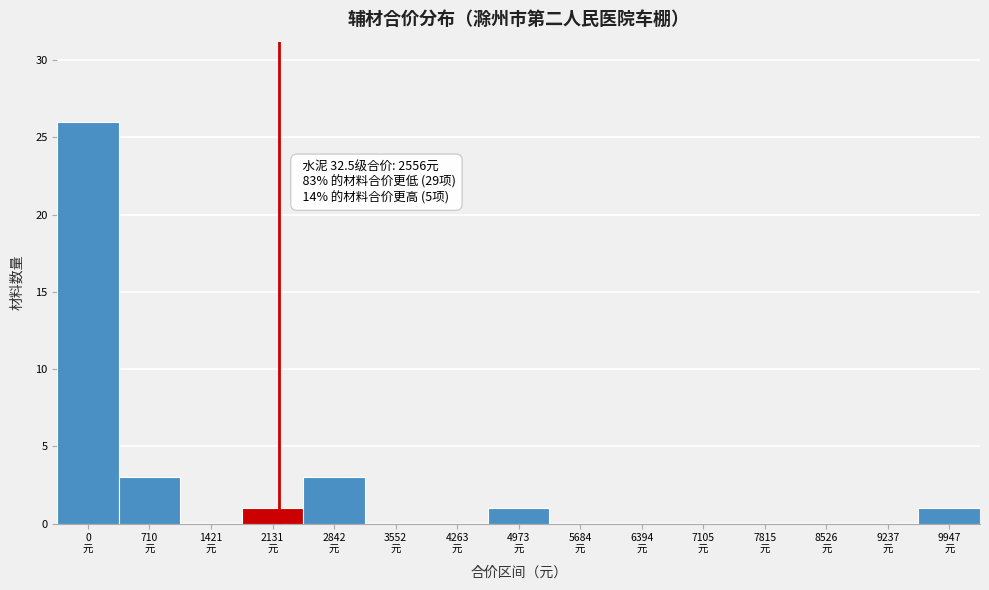

What is the greatest value displayed?

26